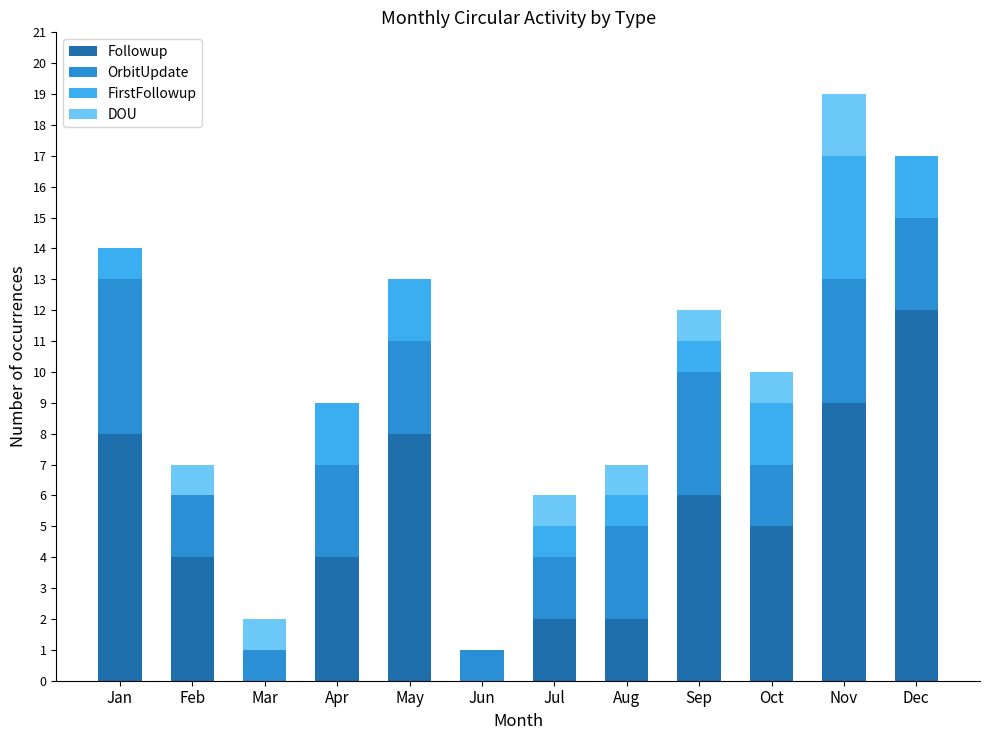

Which category has the highest value in the Followup series?

Dec